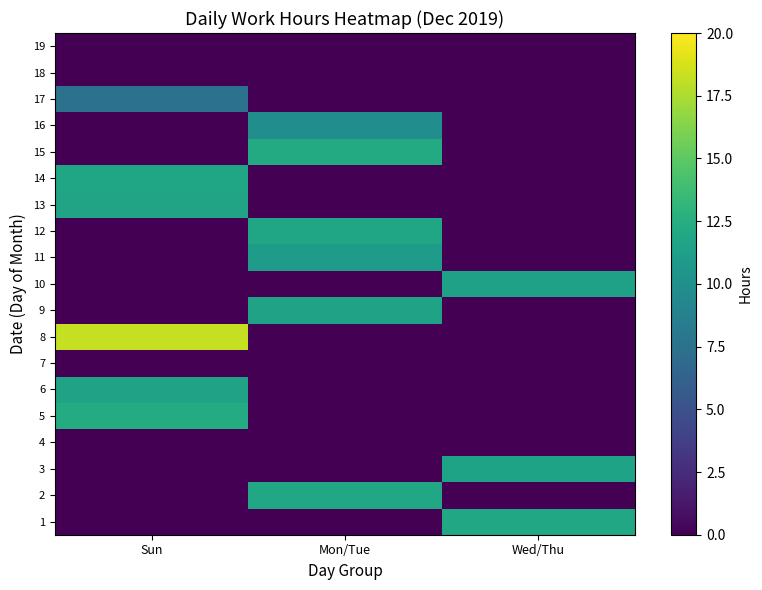

At how many categories does at least one series exceed 2?

3